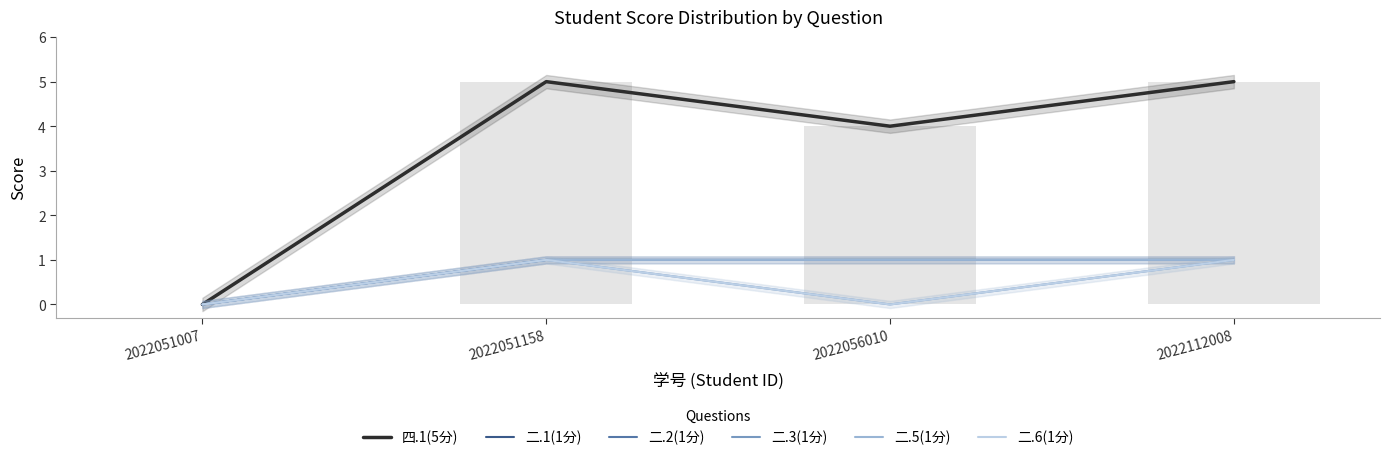

True or false: 二.5(1分) has a value of 0 at 2022112008.

False